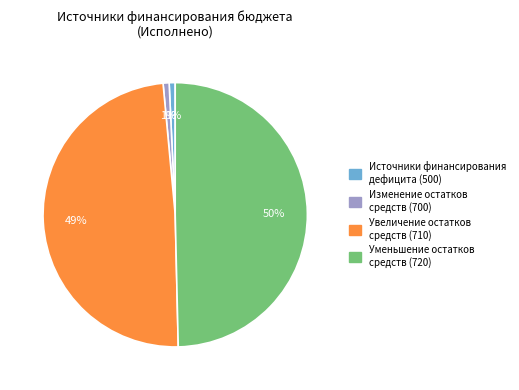

To the nearest percent, what is the average slice percentage?

25%